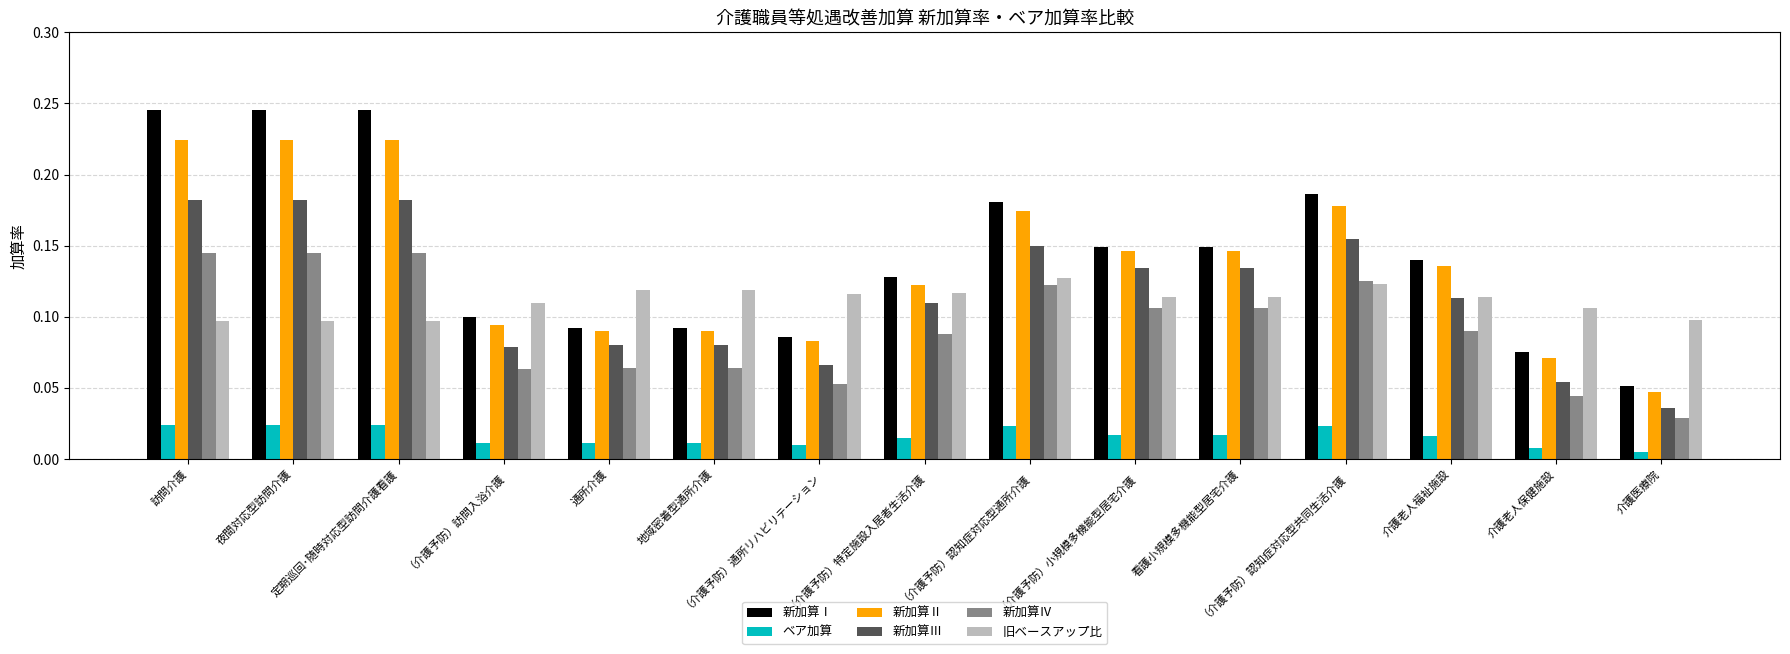

Which series has the largest range (max minus min)?

新加算Ⅰ